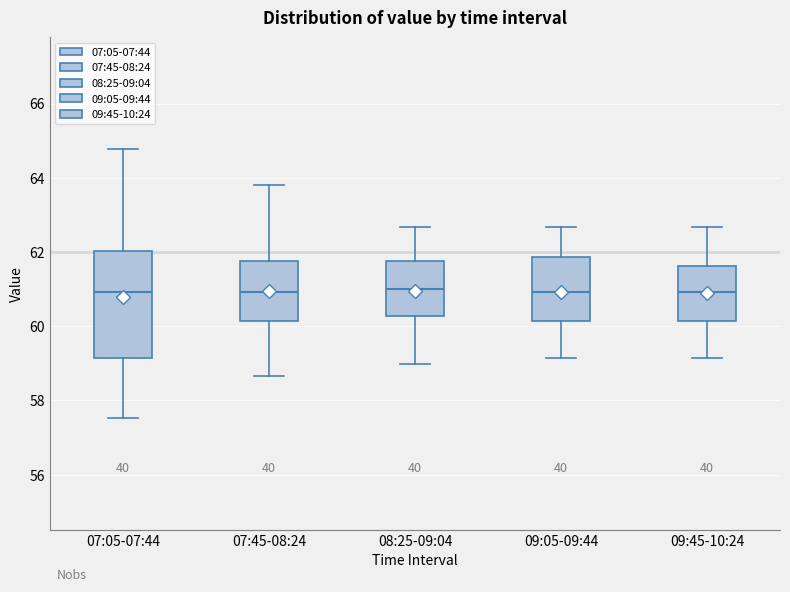

Reading left to right, transcribe this box plot: for each box, give where its median line is, the range the box spans, and where its two whiskers end, as read against the y-axis. The values are not printed on the chart, so give them approximately, as read against the axis.

07:05-07:44: median 61.0, box 59.2 to 62.0, whiskers 57.6 to 64.8
07:45-08:24: median 61.0, box 60.2 to 61.8, whiskers 58.6 to 63.8
08:25-09:04: median 61.0, box 60.2 to 61.8, whiskers 59.0 to 62.6
09:05-09:44: median 61.0, box 60.2 to 61.8, whiskers 59.2 to 62.6
09:45-10:24: median 61.0, box 60.2 to 61.6, whiskers 59.2 to 62.6